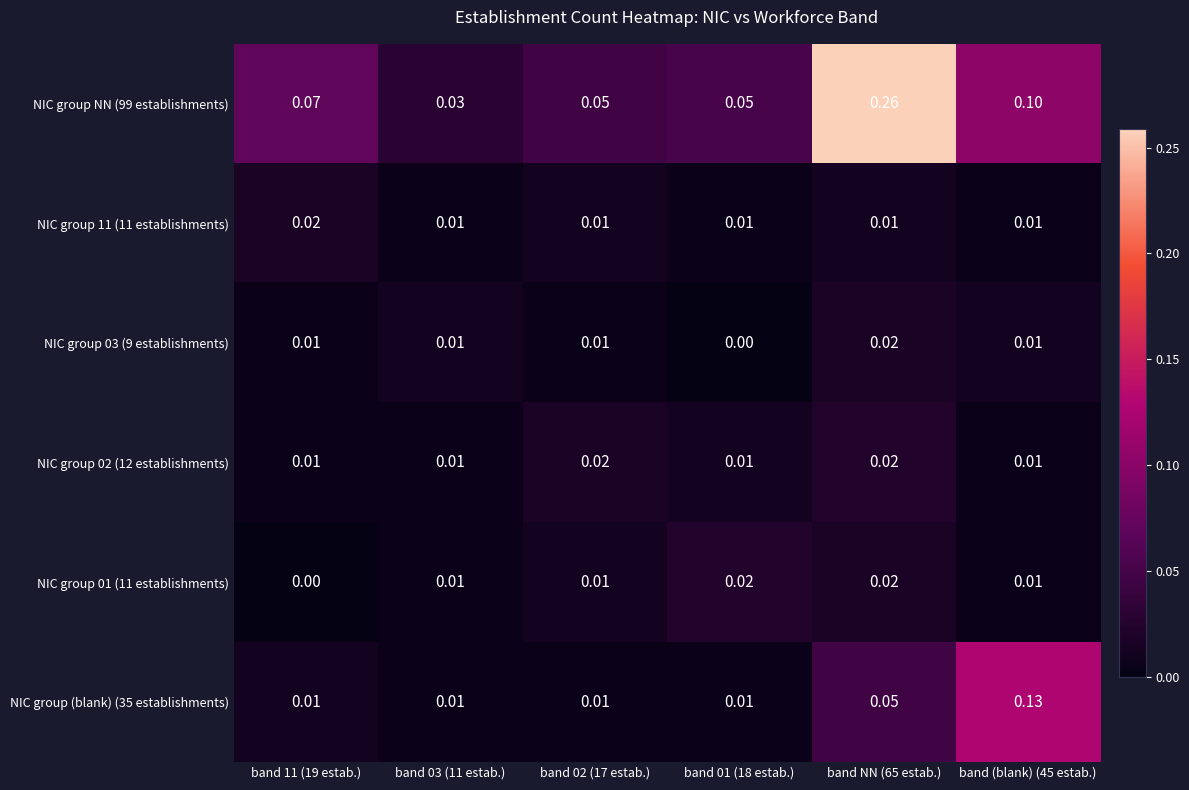

Is the value of NIC group NN (99 establishments) at band (blank) (45 estab.) greater than the value of NIC group 02 (12 establishments) at band 02 (17 estab.)?

Yes